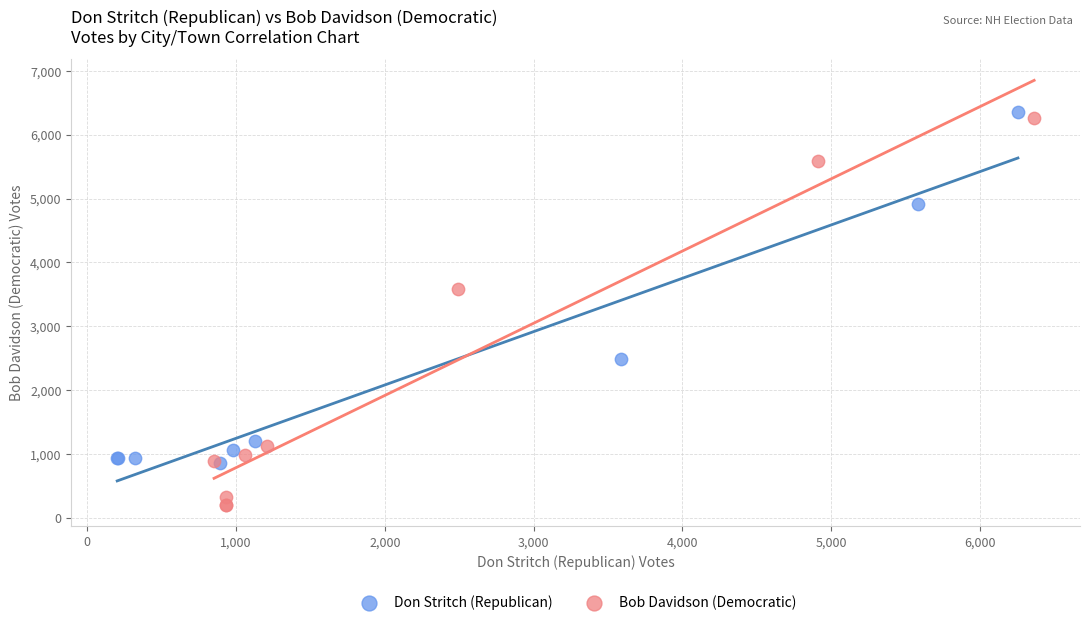

Which series has the widest spread of Y values?

Bob Davidson (Democratic)